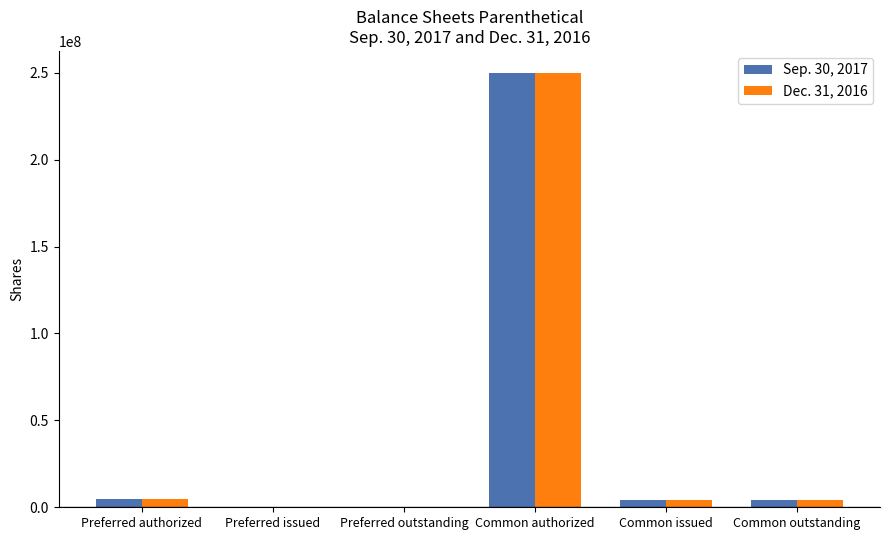

True or false: Sep. 30, 2017 has a value of 250000000 at Common authorized.

True